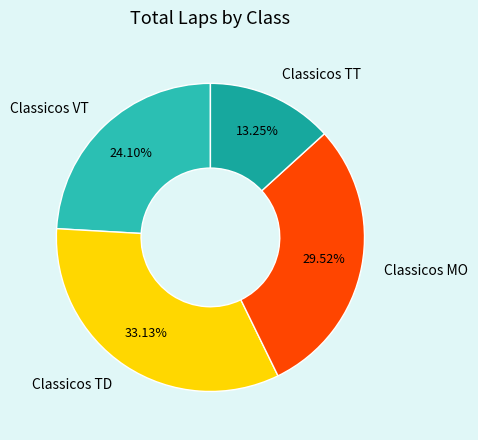

Which category has the biggest portion of the pie?

Classicos TD